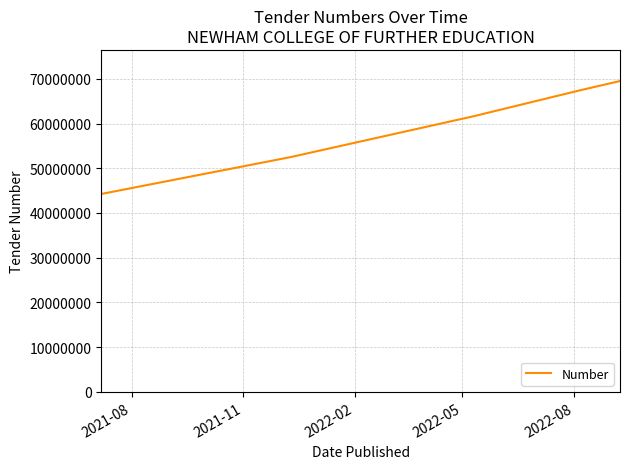

True or false: there are more than 1 points higher than both neighbors.

False